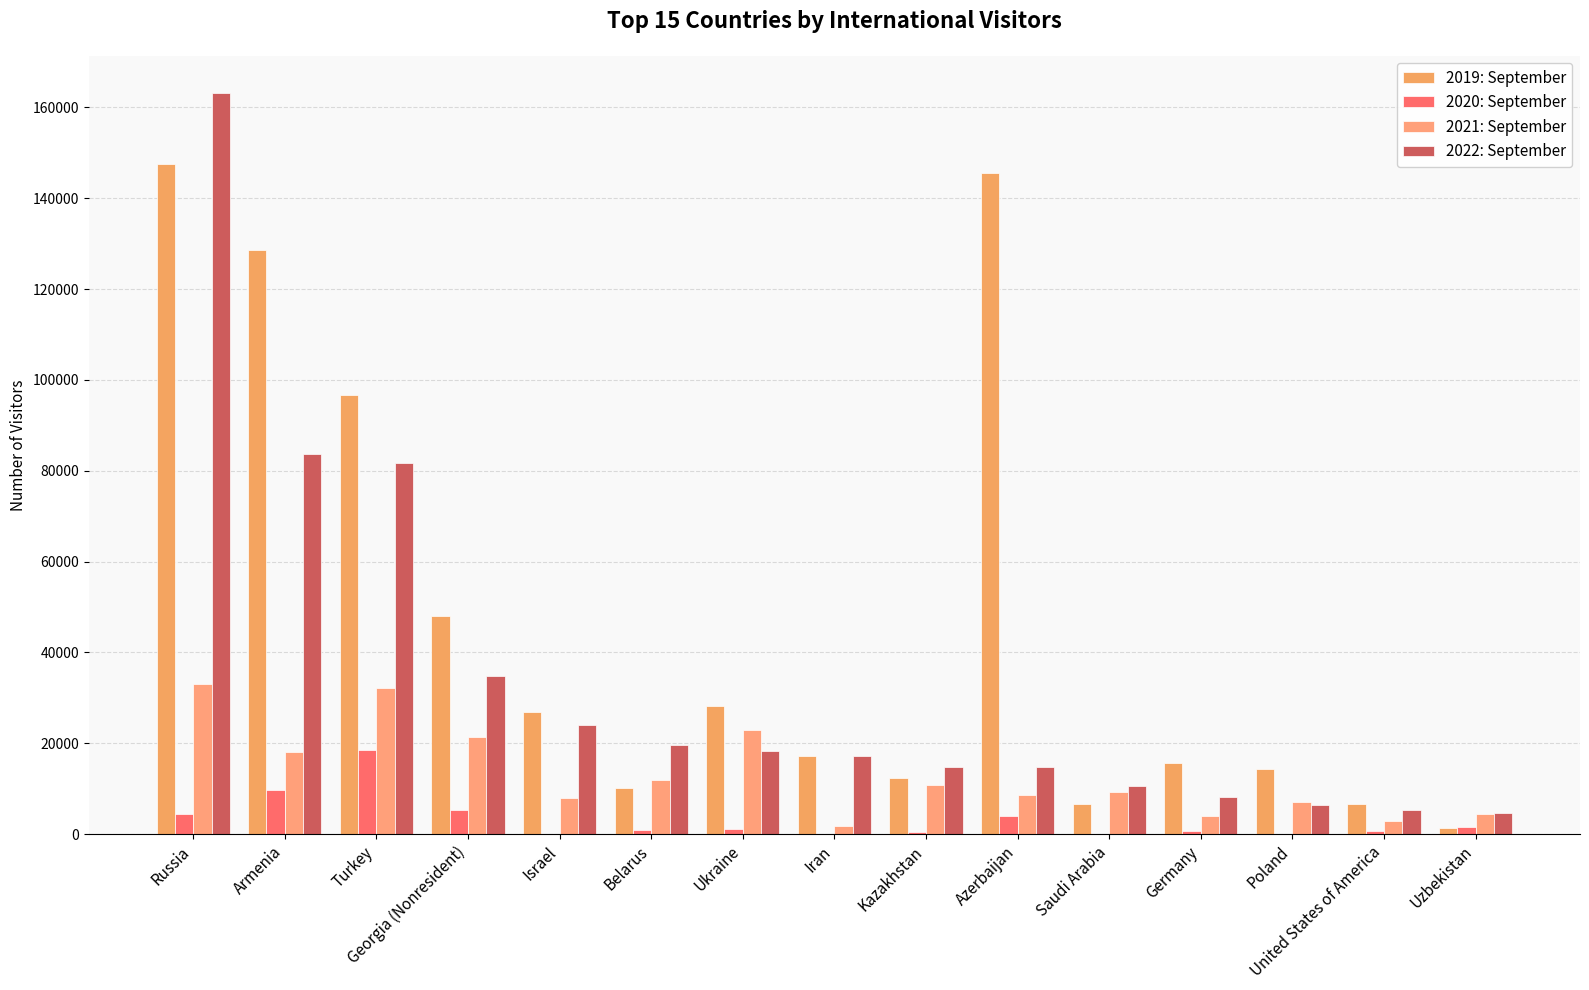

List the series in order of their overall mean, lowest first.

2020: September, 2021: September, 2022: September, 2019: September